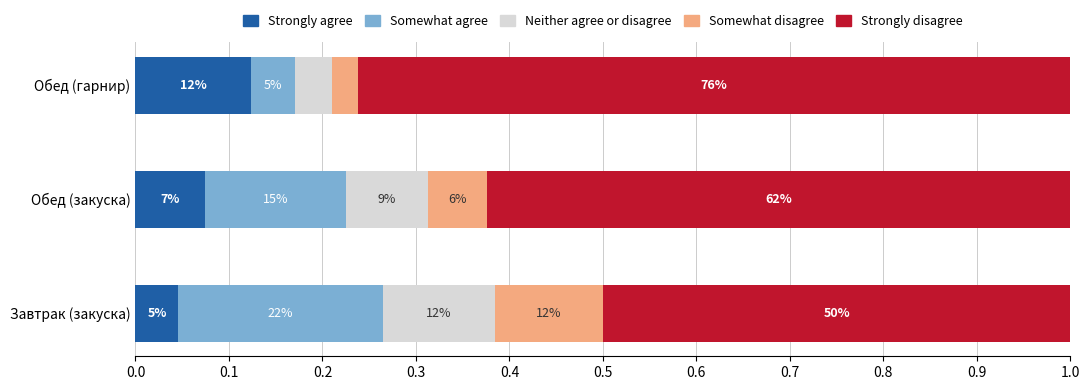

What are all the series names shown in the legend?

Strongly agree, Somewhat agree, Neither agree or disagree, Somewhat disagree, Strongly disagree